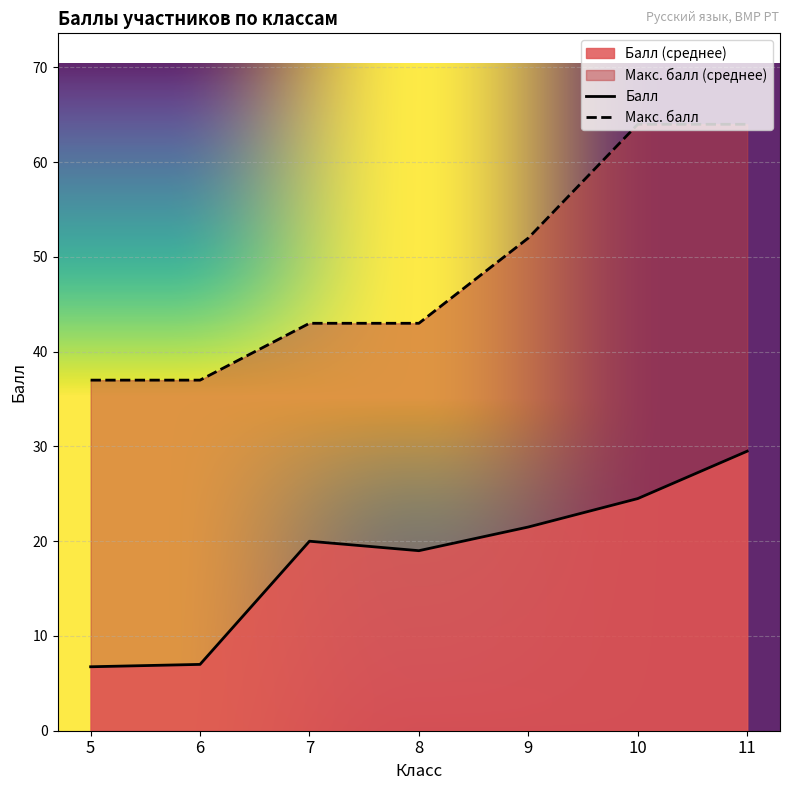

Which series has the largest range (max minus min)?

Макс. балл